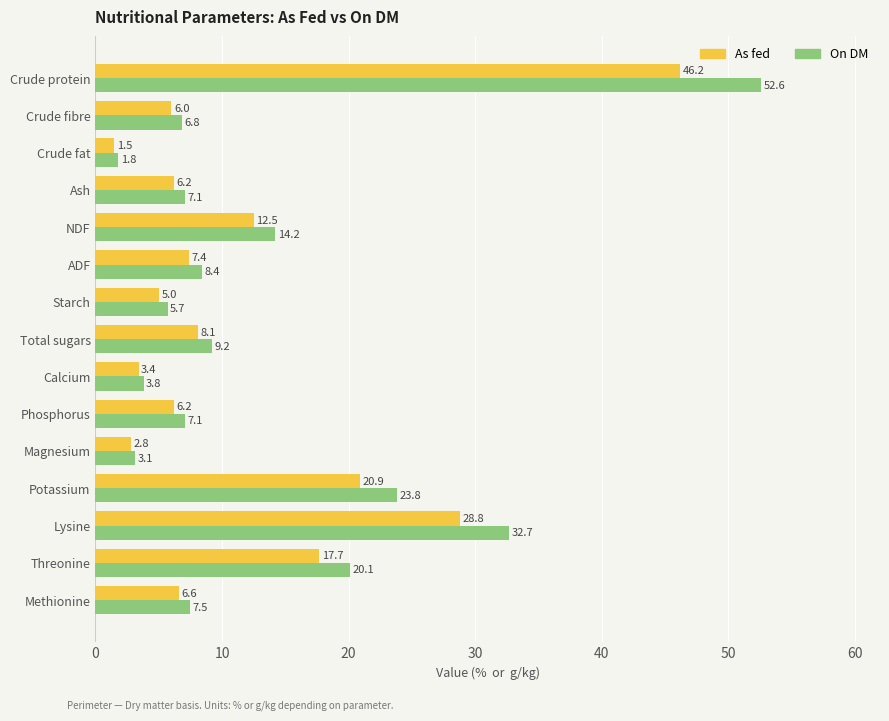

What is the sum of all On DM values?

203.9